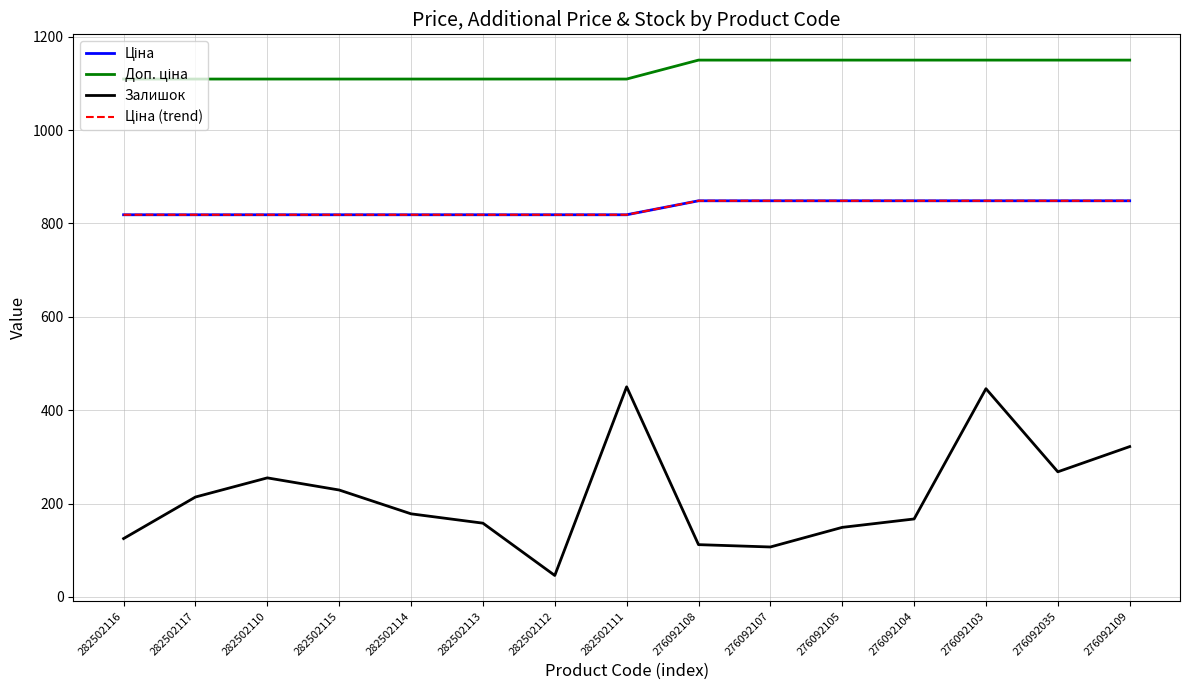

What is the sum of the Залишок values at 282502114 and 282502115?

407.0